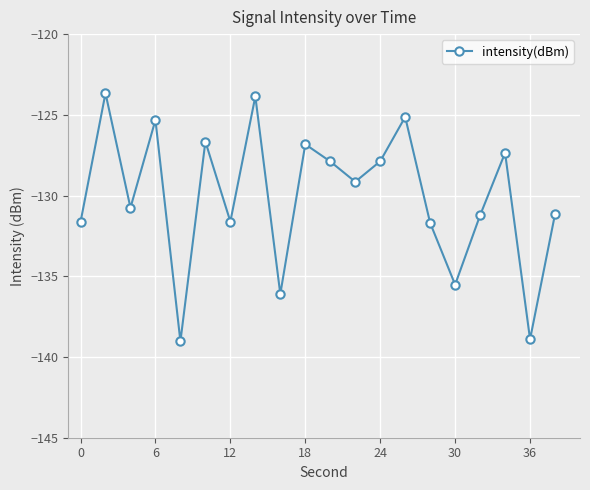

What is the average value?

-130.1